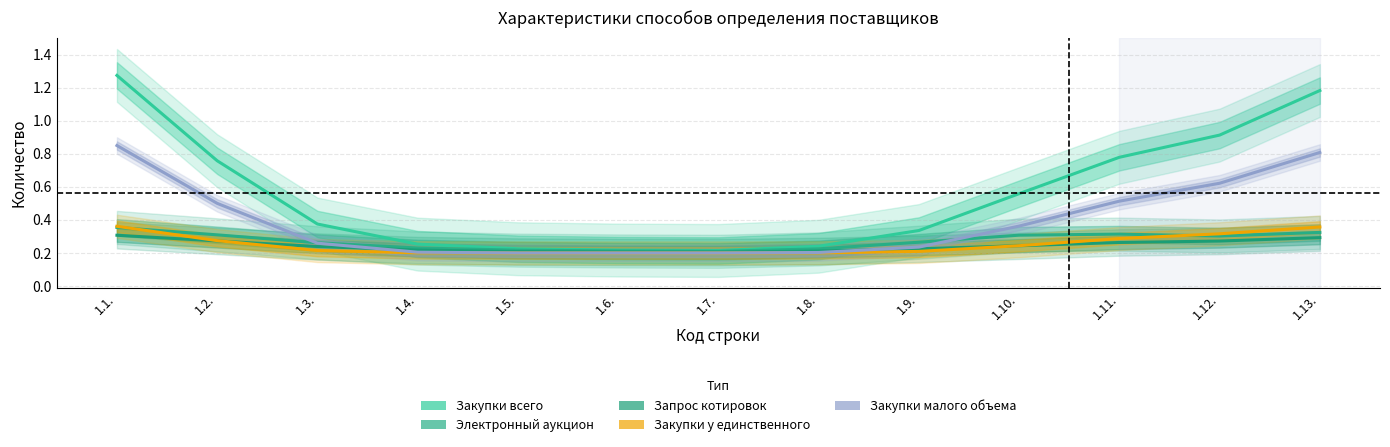

Reading left to right, list all the values displayed in this chart.

Закупки всего: 1.1.=1.3	1.2.=0.8	1.3.=0.4	1.4.=0.3	1.5.=0.2	1.6.=0.2	1.7.=0.2	1.8.=0.2	1.9.=0.3	1.10.=0.6	1.11.=0.8	1.12.=0.9	1.13.=1.2
Электронный аукцион: 1.1.=0.4	1.2.=0.3	1.3.=0.3	1.4.=0.2	1.5.=0.2	1.6.=0.2	1.7.=0.2	1.8.=0.2	1.9.=0.3	1.10.=0.3	1.11.=0.3	1.12.=0.3	1.13.=0.3
Запрос котировок: 1.1.=0.3	1.2.=0.3	1.3.=0.2	1.4.=0.2	1.5.=0.2	1.6.=0.2	1.7.=0.2	1.8.=0.2	1.9.=0.2	1.10.=0.2	1.11.=0.3	1.12.=0.3	1.13.=0.3
Закупки у единственного: 1.1.=0.4	1.2.=0.3	1.3.=0.2	1.4.=0.2	1.5.=0.2	1.6.=0.2	1.7.=0.2	1.8.=0.2	1.9.=0.2	1.10.=0.2	1.11.=0.3	1.12.=0.3	1.13.=0.4
Закупки малого объема: 1.1.=0.9	1.2.=0.5	1.3.=0.3	1.4.=0.2	1.5.=0.2	1.6.=0.2	1.7.=0.2	1.8.=0.2	1.9.=0.2	1.10.=0.4	1.11.=0.5	1.12.=0.6	1.13.=0.8